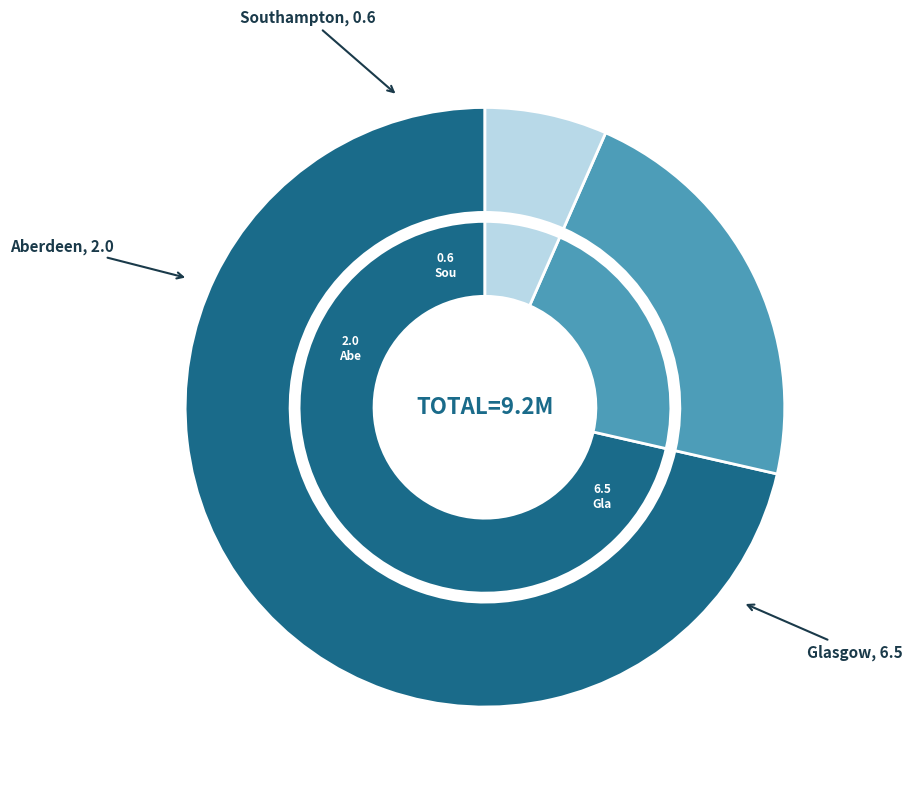

Which category has the biggest portion of the pie?

Glasgow